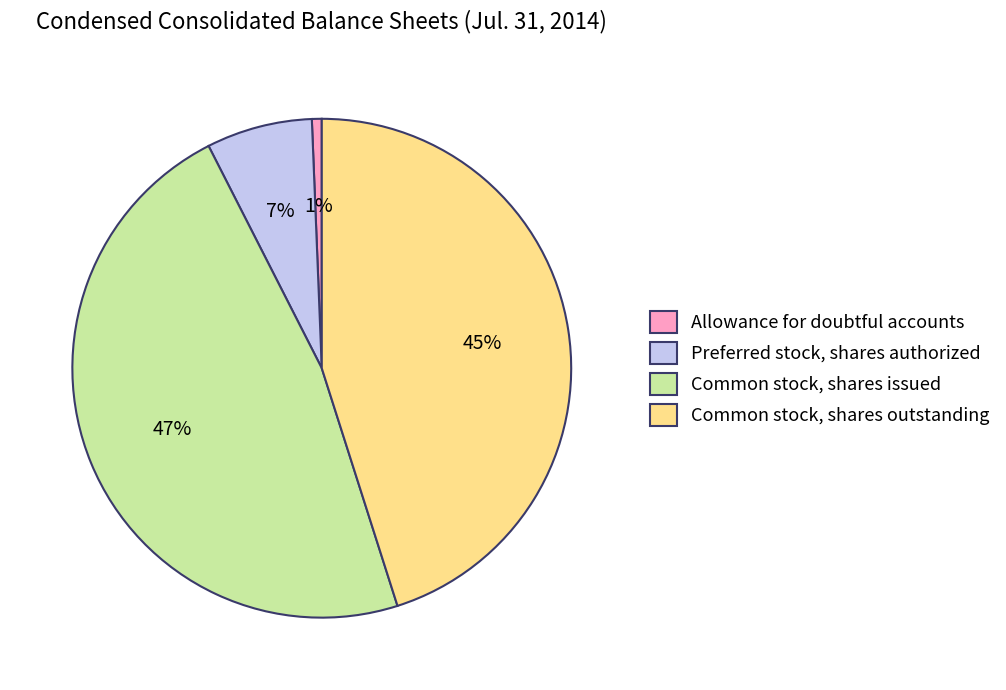

What is the smallest slice in the pie chart?

Allowance for doubtful accounts